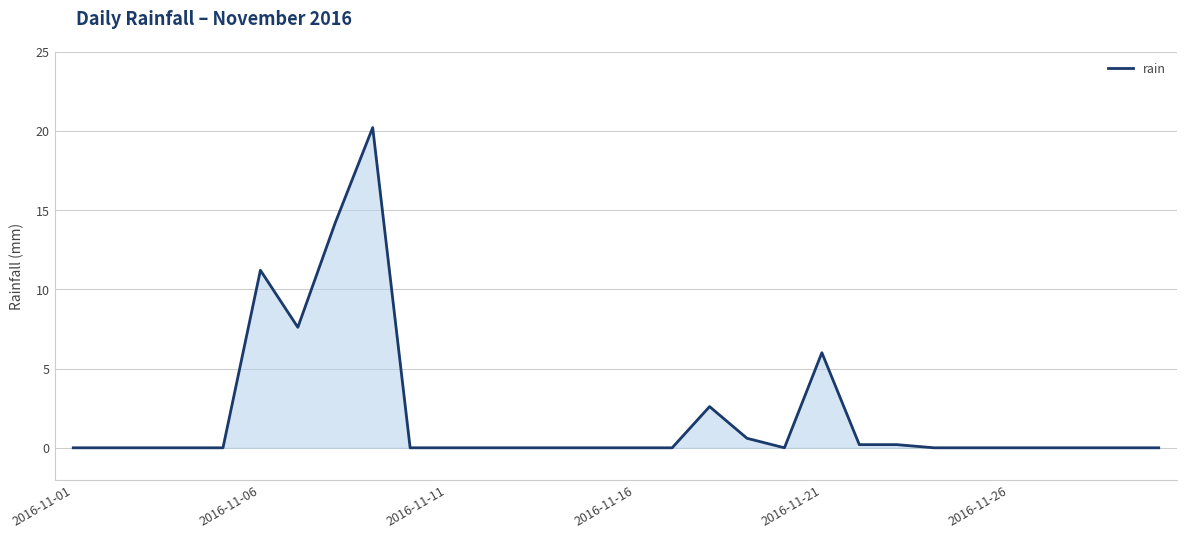

What is the greatest value displayed?

20.2